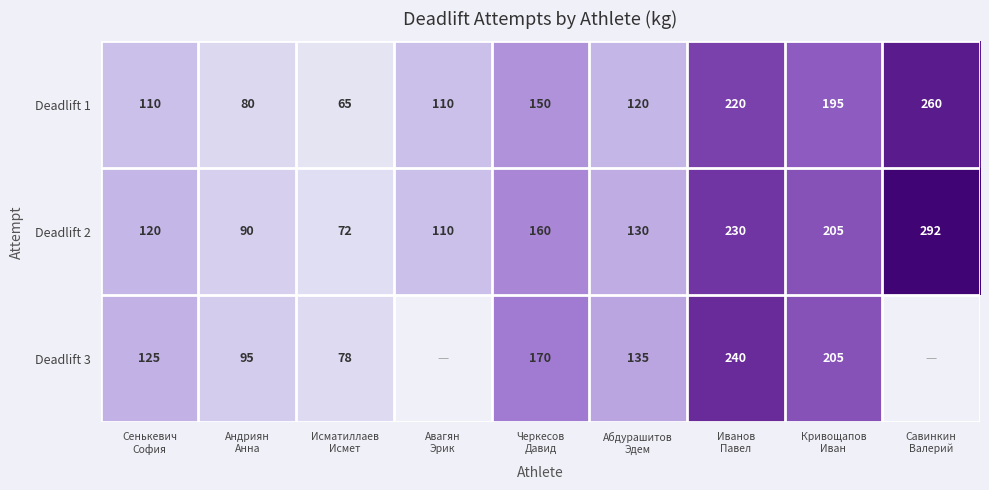

Which has a higher value, Кривощапов
Иван or Андриян
Анна?

Кривощапов
Иван